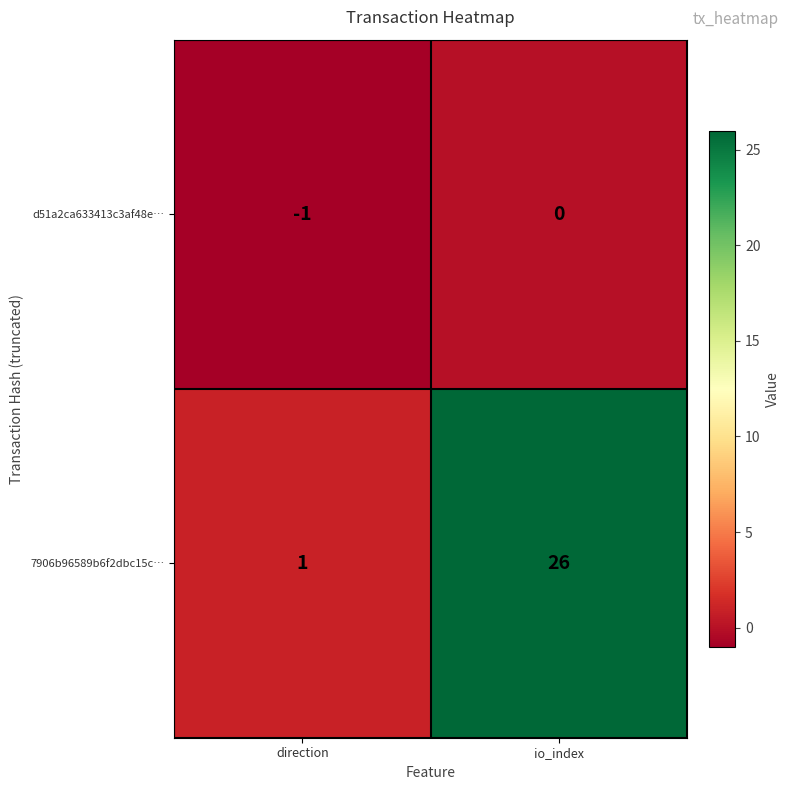

True or false: 7906b96589b6f2dbc15c… has a value of 0 at direction.

False